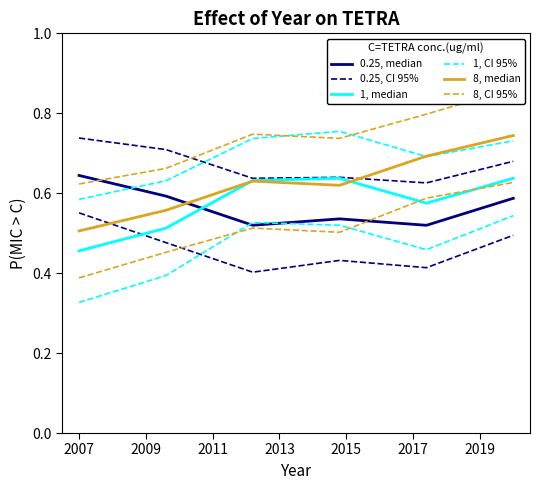

What is the value of the 1, CI 95% point at the 2nd from the left?

0.4